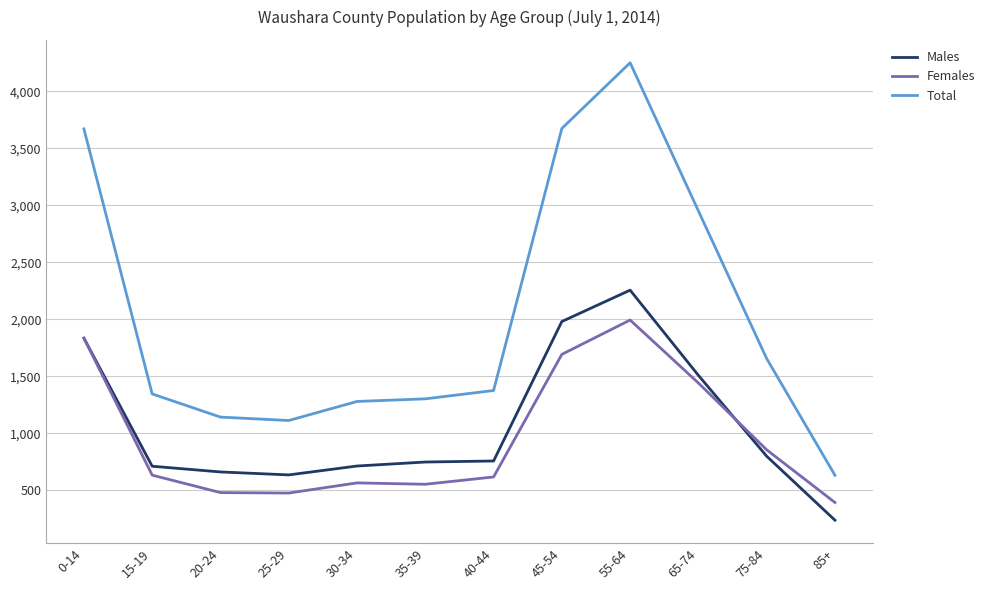

True or false: Total has a value of 1802 at 25-29.

False